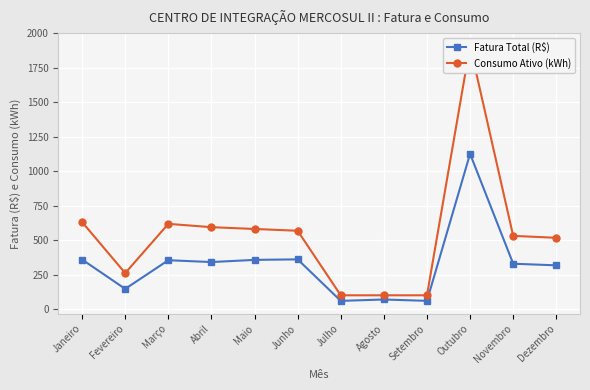

Which series has the largest total across all categories?

Consumo Ativo (kWh)